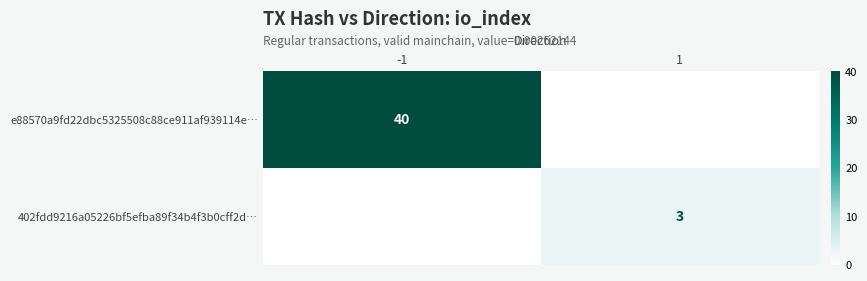

Which has a higher value, -1 or 1?

-1